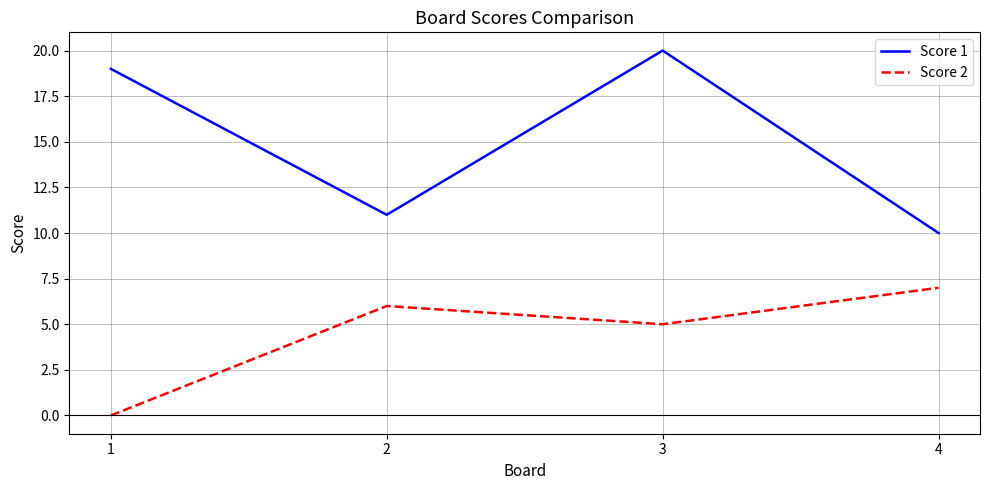

Where is the first local maximum for Score 2?

2